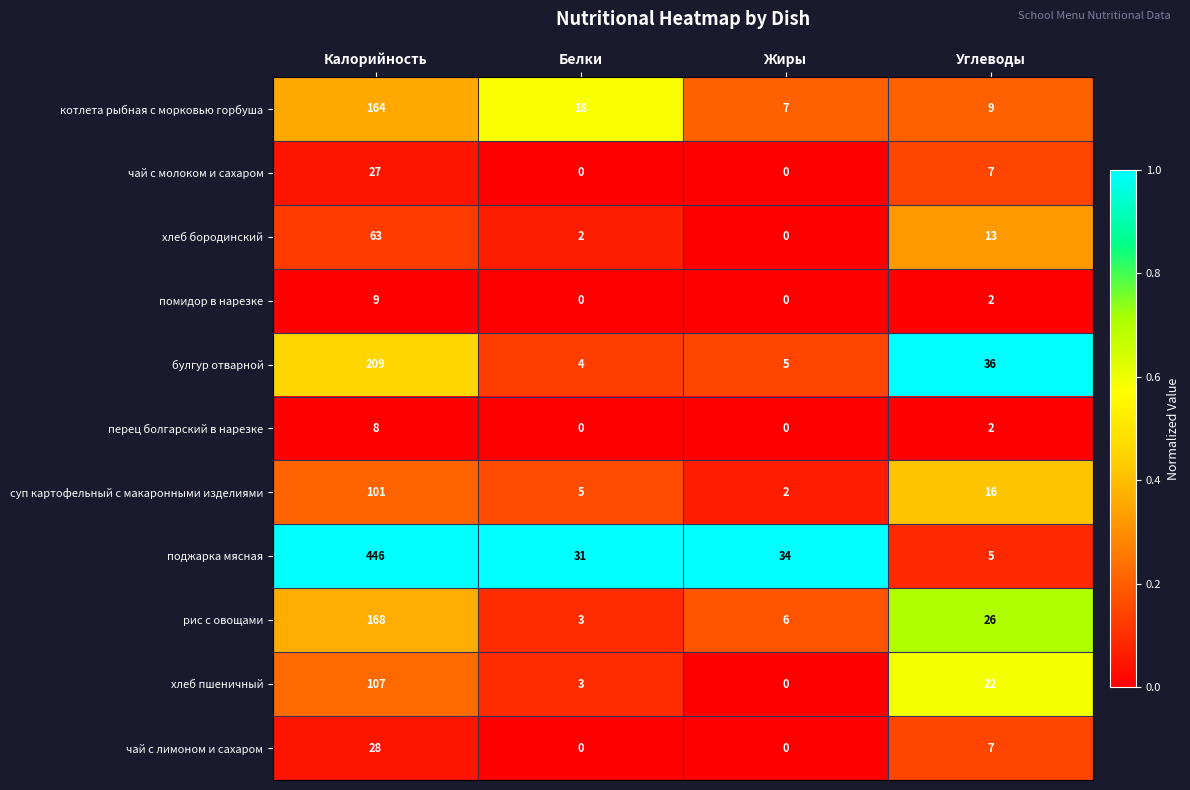

Is the value of перец болгарский в нарезке at Калорийность greater than the value of поджарка мясная at Белки?

No